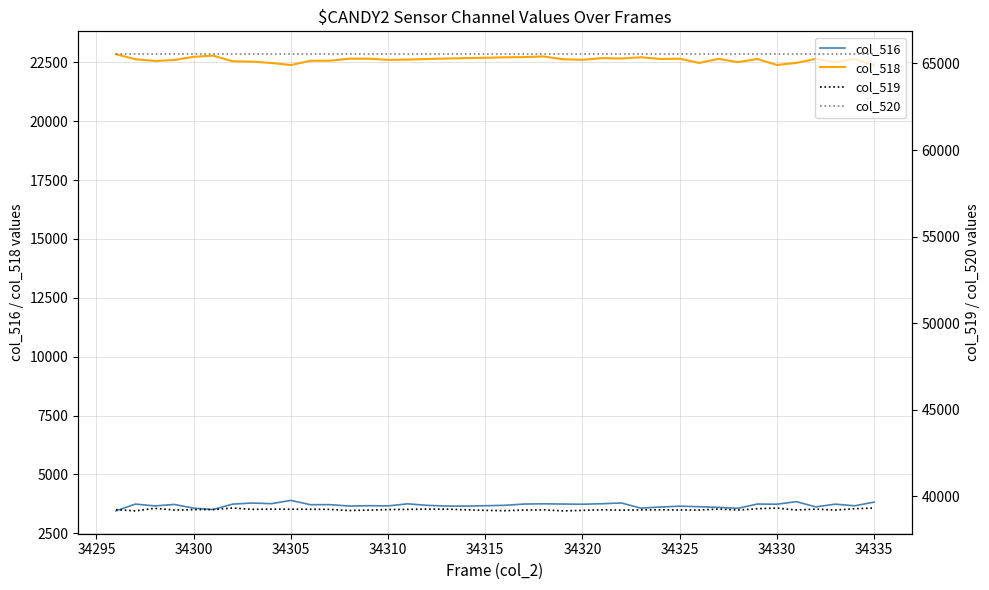

True or false: col_516 has a value of 3733 at 34330.

True